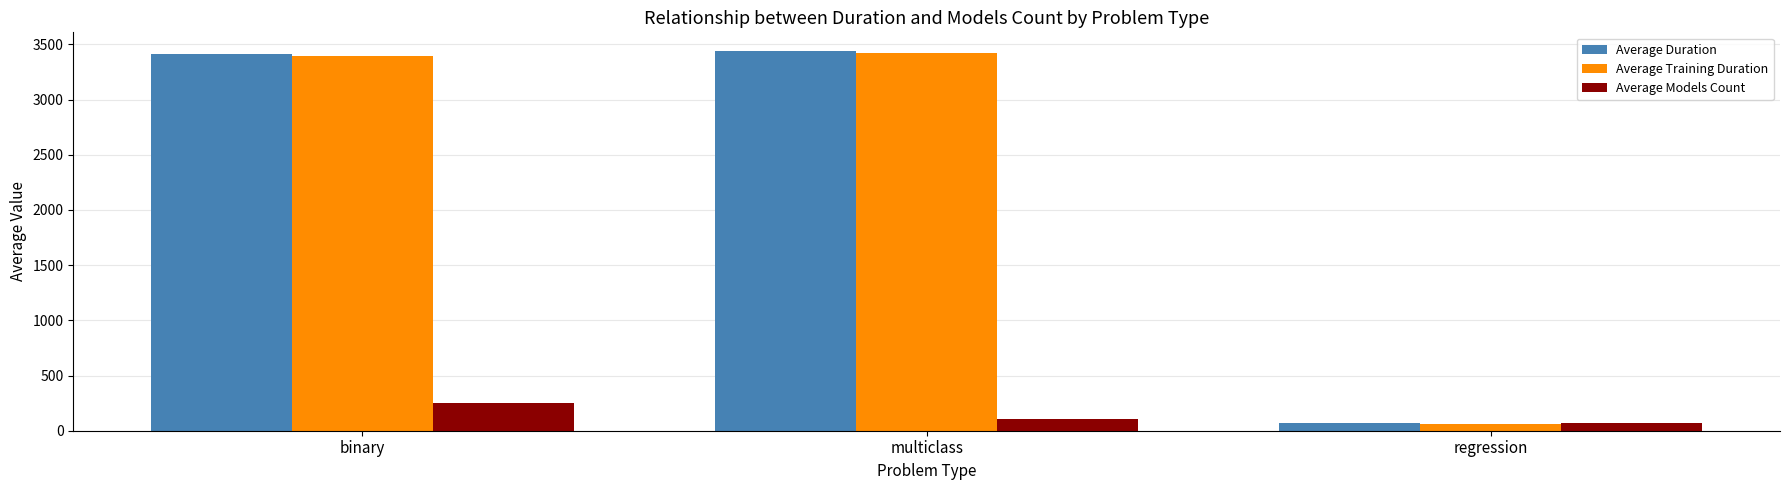

Which series changed the most between binary and regression?

Average Duration